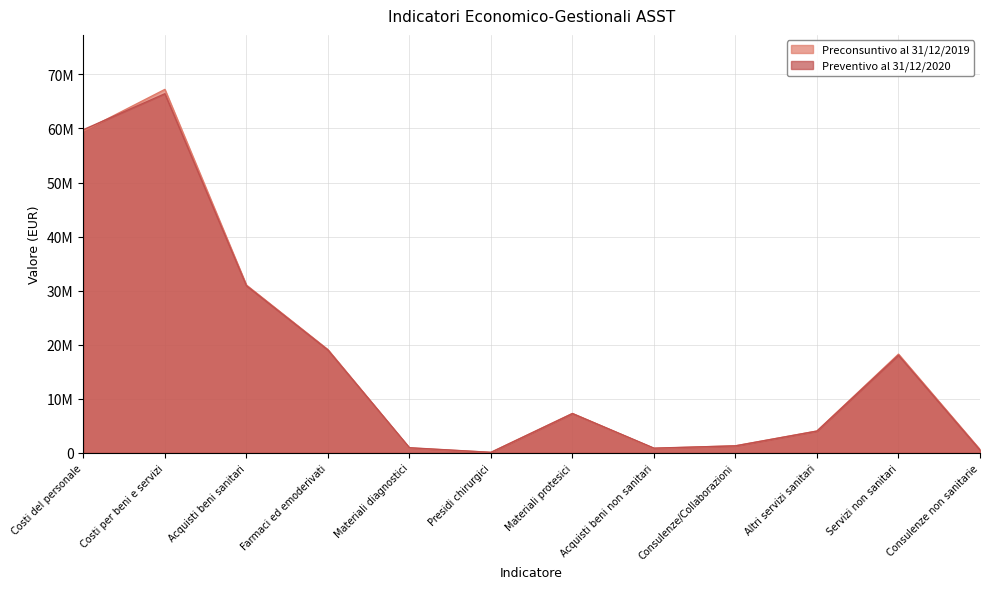

The Preconsuntivo al 31/12/2019 series shows 88000 at Presidi chirurgici. True or false?

True